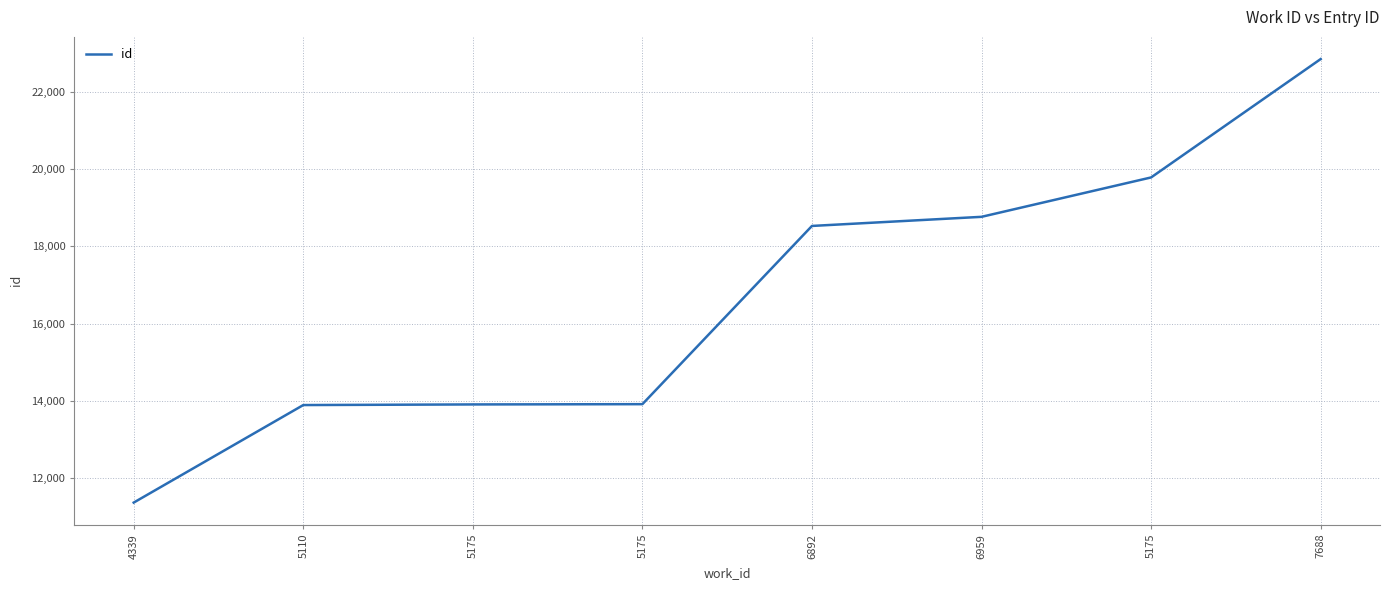

Between 5175 and 5175, which is larger?

5175